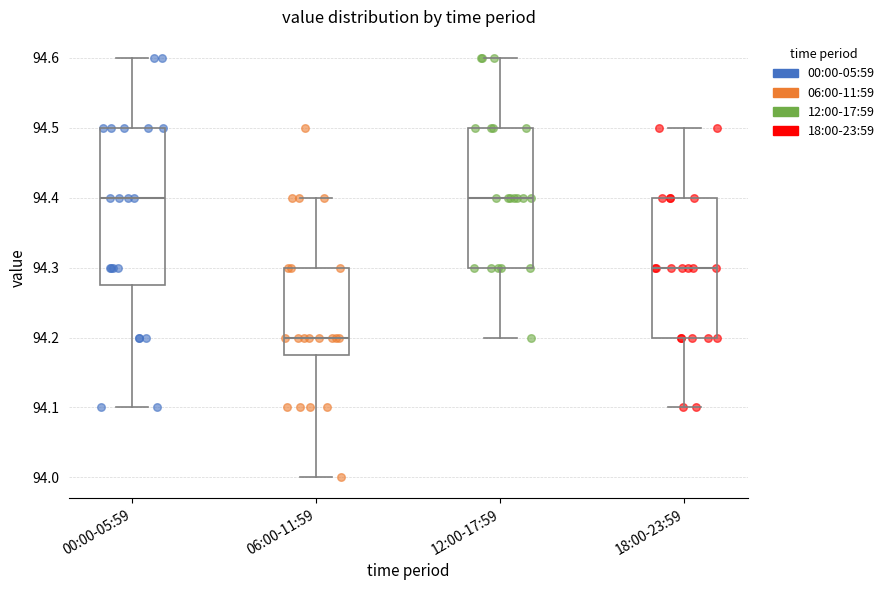

Which box's median line is the lowest?

06:00-11:59